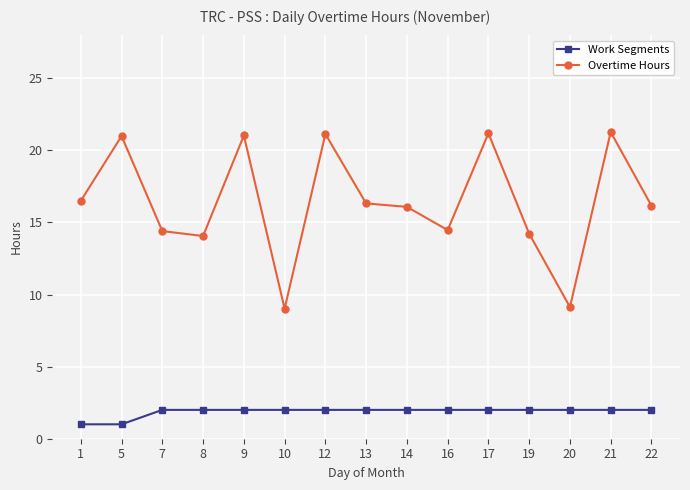

What are all the series names shown in the legend?

Work Segments, Overtime Hours